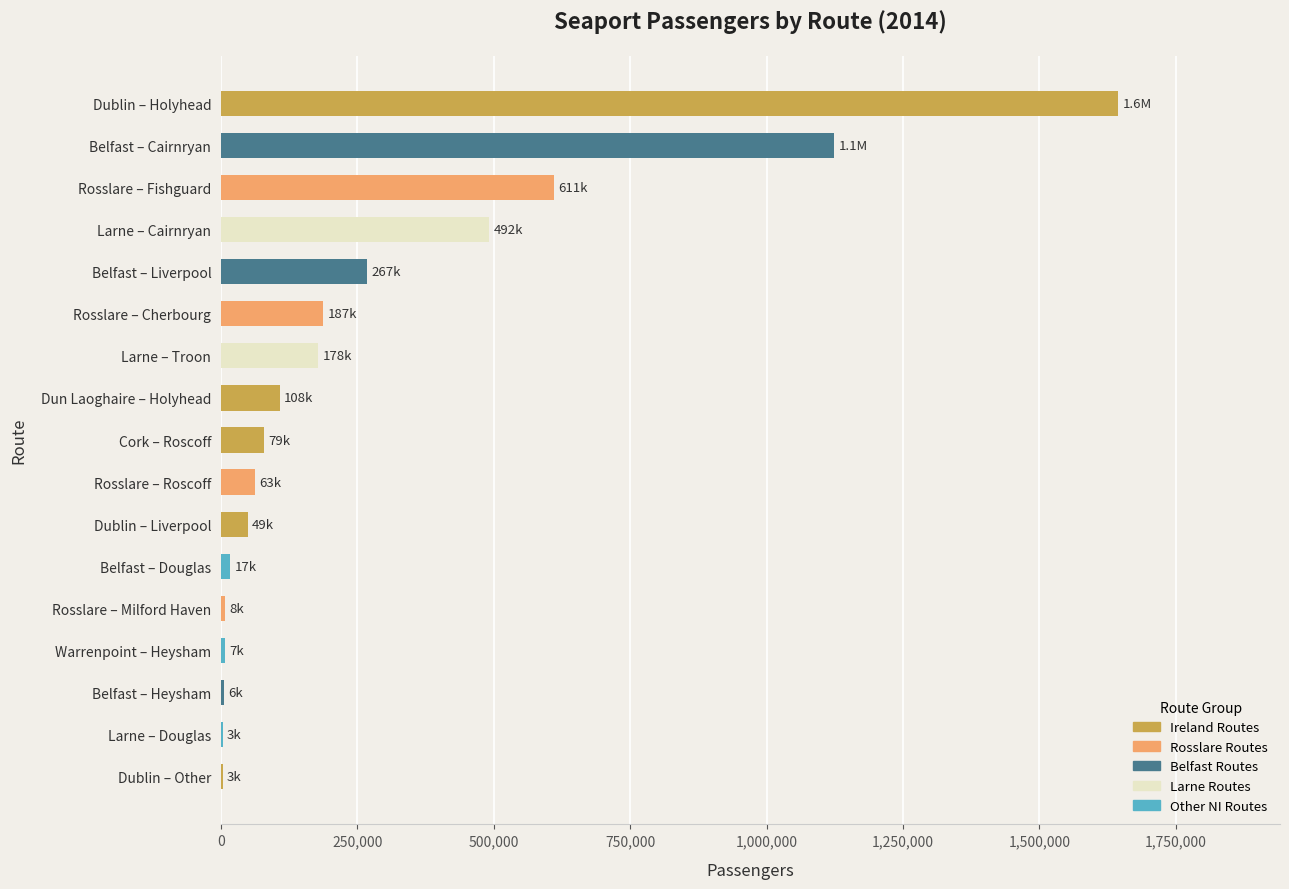

True or false: the data shows 49000 at Dublin – Liverpool.

True